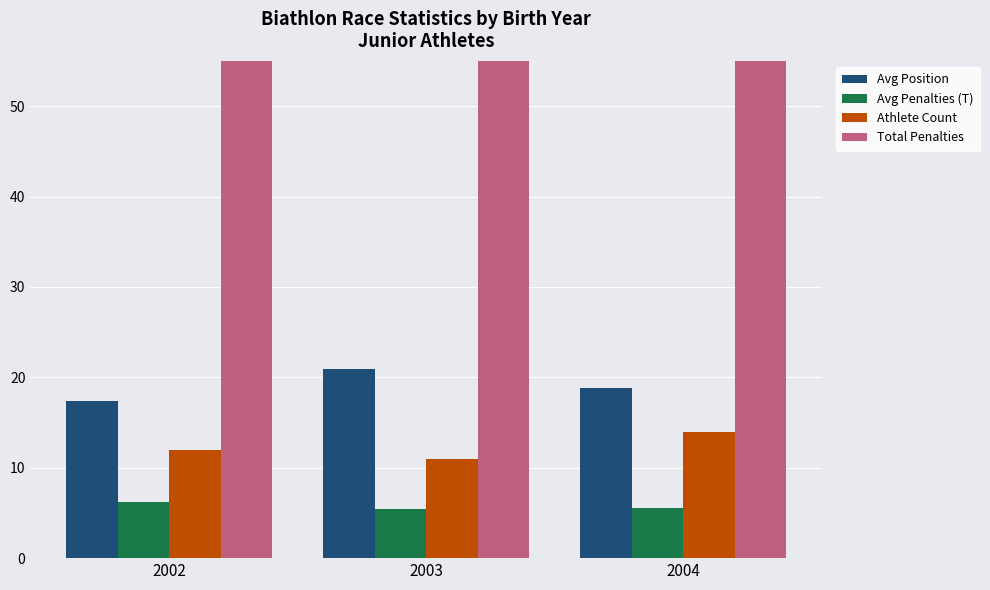

Reading left to right, transcribe all the data shown in this chart.

Avg Position: 17.4	20.9	18.9
Avg Penalties (T): 6.2	5.5	5.5
Athlete Count: 12.0	11.0	14.0
Total Penalties: 74.0	60.0	77.0